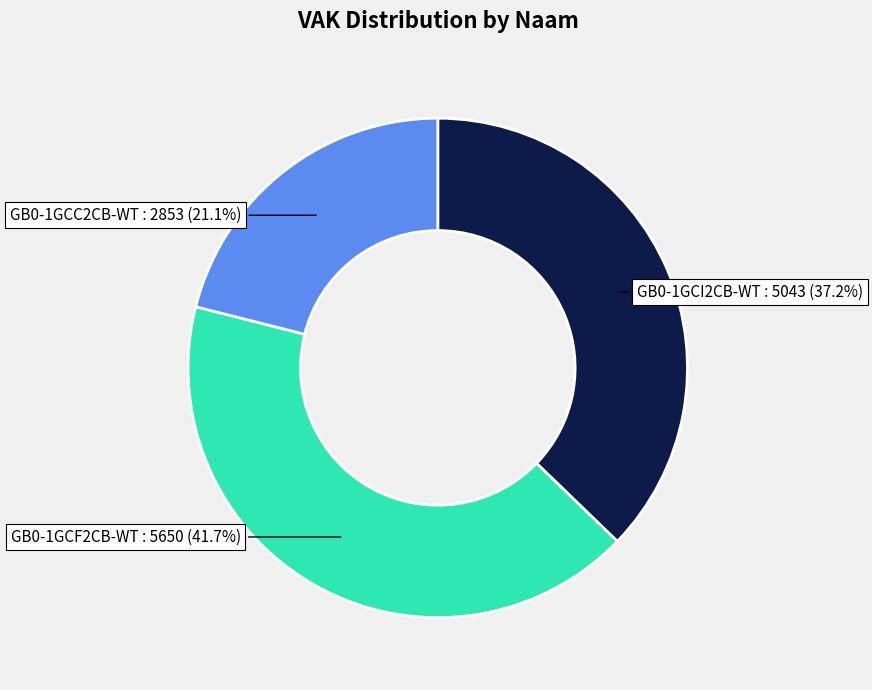

Combined, do GB0-1GCF2CB-WT and GB0-1GCI2CB-WT account for over 50%?

Yes